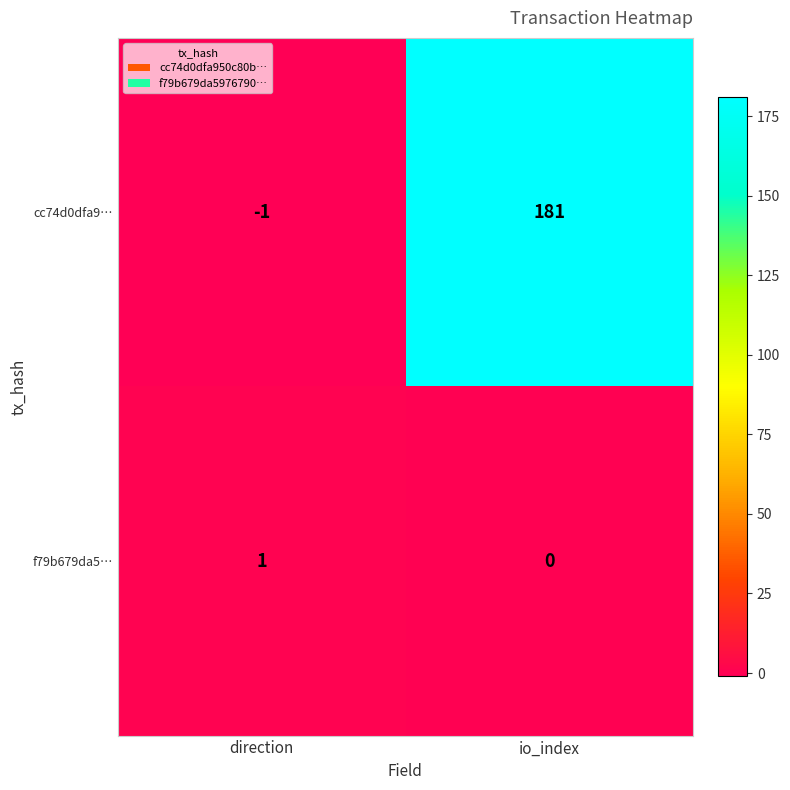

List the series in order of their overall mean, lowest first.

f79b679da5…, cc74d0dfa9…